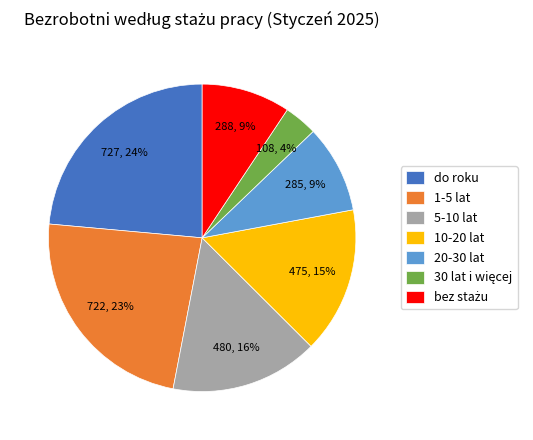

To the nearest percent, what is the difference between the largest and smallest slice percentages?

20%